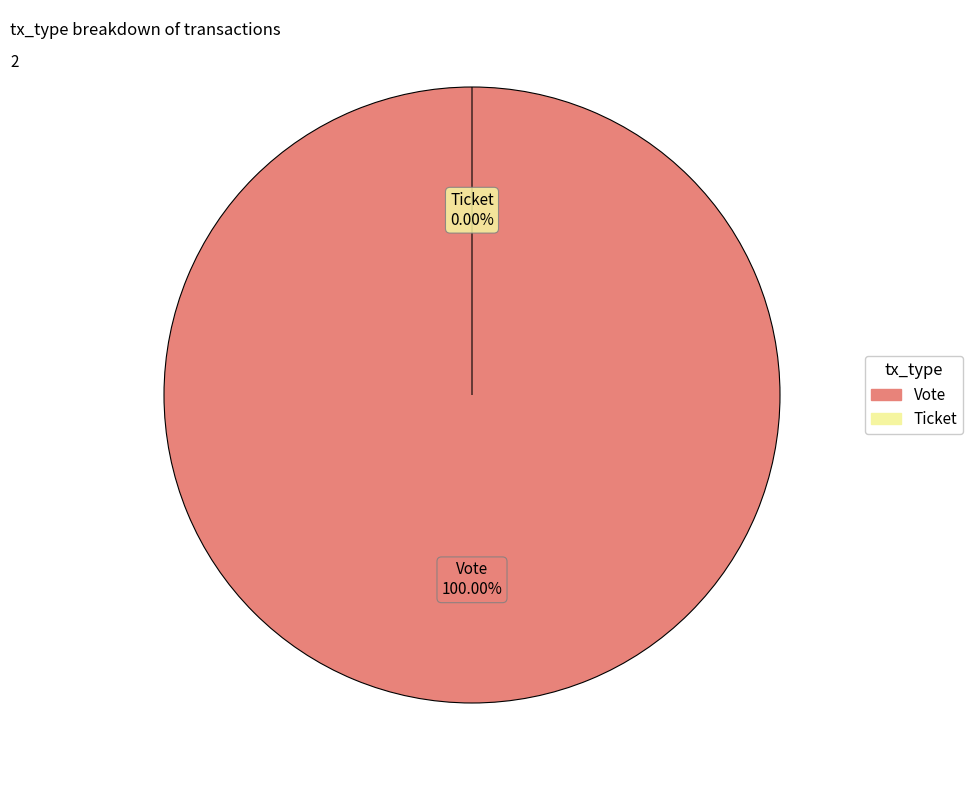

To the nearest percent, what is the difference between the largest and smallest slice percentages?

100%